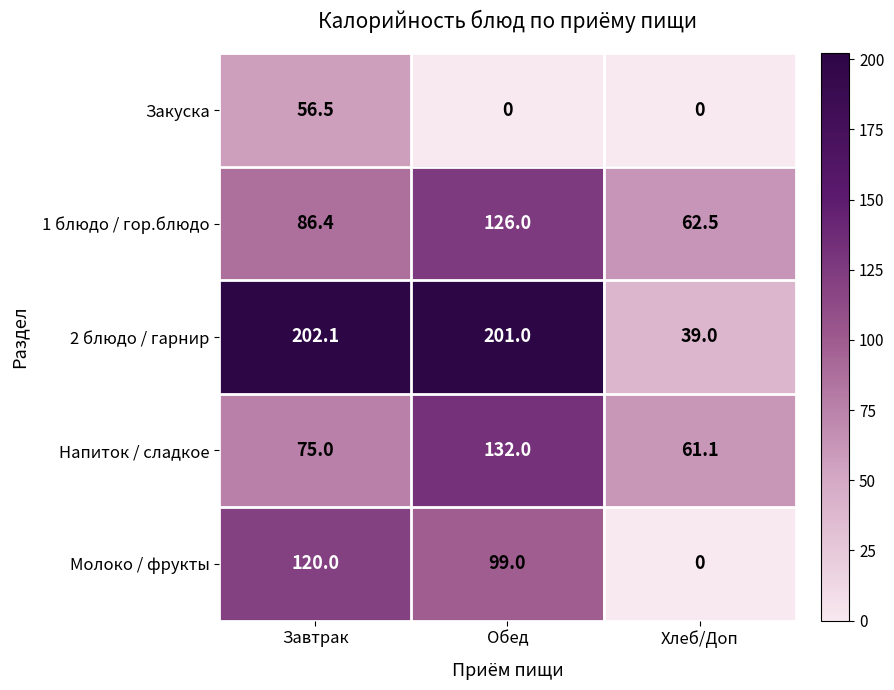

Which category has the highest value in the 2 блюдо / гарнир series?

Завтрак